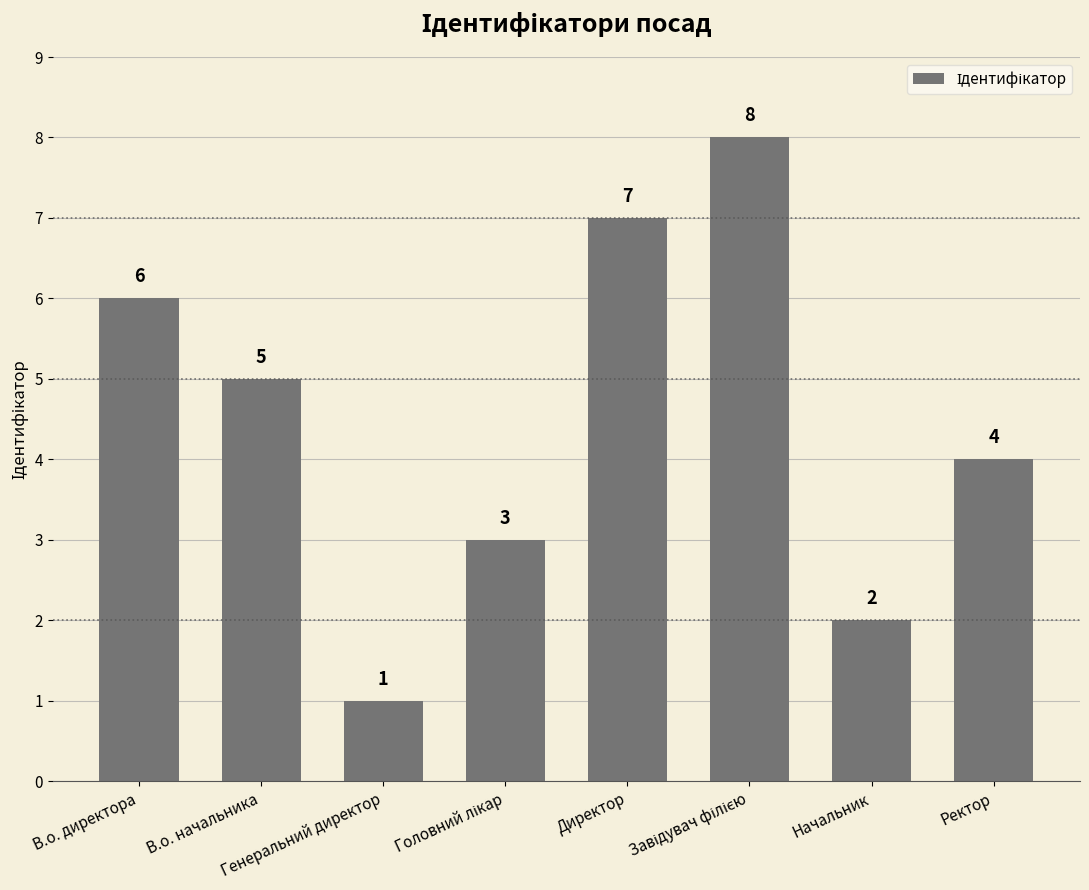

What is the maximum value shown in the chart?

8